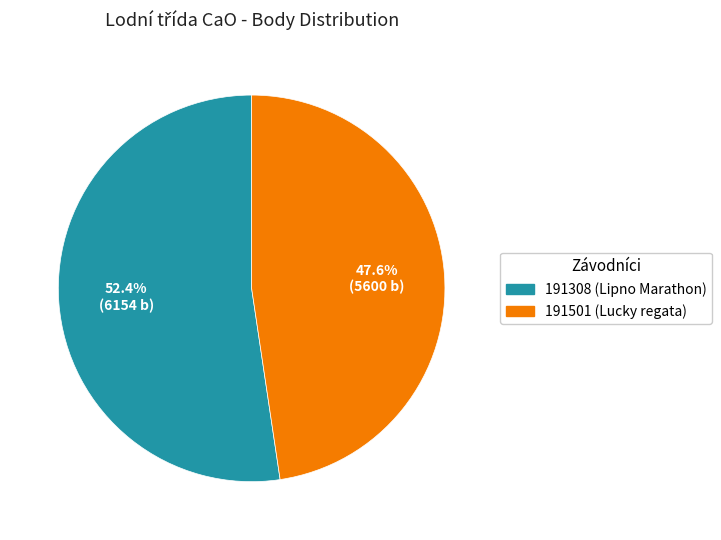

What is the ratio of the value at 191308 to the value at 191501?

1.1